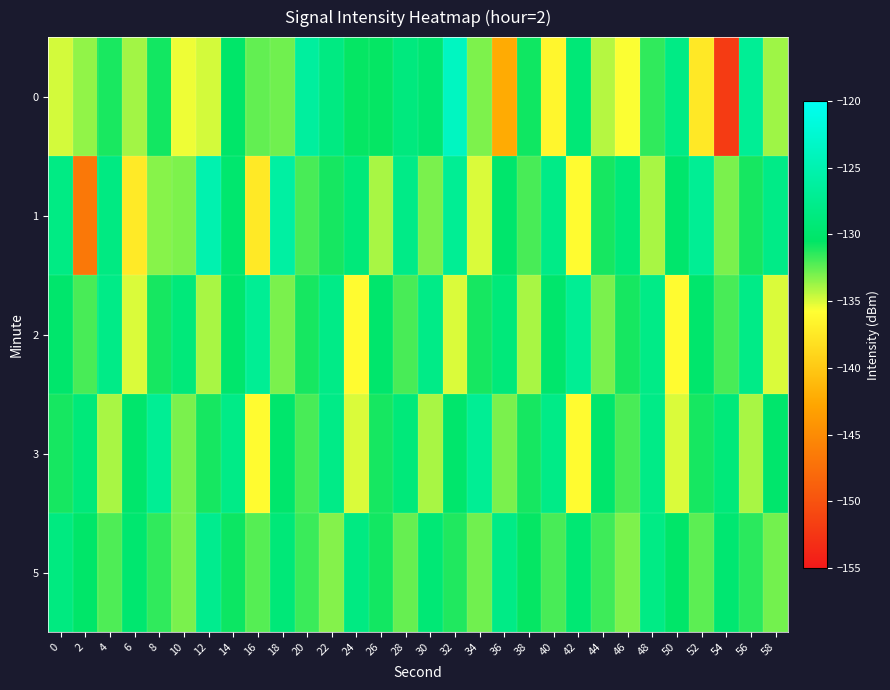

Reading right to left, extract all data points from this chart.

0: 58=-133.8	56=-126.9	54=-152.0	52=-137.6	50=-128.1	48=-131.5	46=-135.7	44=-134.2	42=-129.2	40=-136.4	38=-130.8	36=-142.2	34=-133.1	32=-123.7	30=-129.6	28=-128.7	26=-130.6	24=-130.6	22=-128.4	20=-126.3	18=-132.8	16=-132.5	14=-130.2	12=-134.9	10=-135.4	8=-130.9	6=-133.9	4=-131.0	2=-133.5	0=-134.9
1: 58=-128.0	56=-131.0	54=-133.0	52=-127.0	50=-130.0	48=-134.0	46=-129.0	44=-131.0	42=-136.0	40=-128.0	38=-132.0	36=-130.0	34=-135.0	32=-127.0	30=-133.0	28=-128.0	26=-134.0	24=-129.0	22=-131.0	20=-132.0	18=-125.9	16=-137.4	14=-129.8	12=-125.0	10=-133.1	8=-133.3	6=-137.3	4=-128.4	2=-146.7	0=-128.3
2: 58=-135.0	56=-128.0	54=-132.0	52=-130.0	50=-136.0	48=-128.0	46=-131.0	44=-133.0	42=-127.0	40=-130.0	38=-134.0	36=-129.0	34=-131.0	32=-135.0	30=-128.0	28=-132.0	26=-130.0	24=-136.0	22=-128.0	20=-131.0	18=-133.0	16=-127.0	14=-130.0	12=-134.0	10=-129.0	8=-131.0	6=-135.0	4=-128.0	2=-132.0	0=-130.0
3: 58=-130.0	56=-134.0	54=-129.0	52=-131.0	50=-135.0	48=-128.0	46=-132.0	44=-130.0	42=-136.0	40=-128.0	38=-131.0	36=-133.0	34=-127.0	32=-130.0	30=-134.0	28=-129.0	26=-131.0	24=-135.0	22=-128.0	20=-132.0	18=-130.0	16=-136.0	14=-128.0	12=-131.0	10=-133.0	8=-127.0	6=-130.0	4=-134.0	2=-129.0	0=-131.0
5: 58=-132.9	56=-131.4	54=-129.7	52=-132.4	50=-130.3	48=-128.2	46=-133.1	44=-131.8	42=-129.5	40=-132.0	38=-130.6	36=-128.1	34=-132.8	32=-131.2	30=-129.3	28=-132.6	26=-130.9	24=-128.4	22=-133.2	20=-131.7	18=-129.1	16=-132.3	14=-130.8	12=-127.5	10=-133.0	8=-131.5	6=-129.8	4=-132.1	2=-130.2	0=-128.5